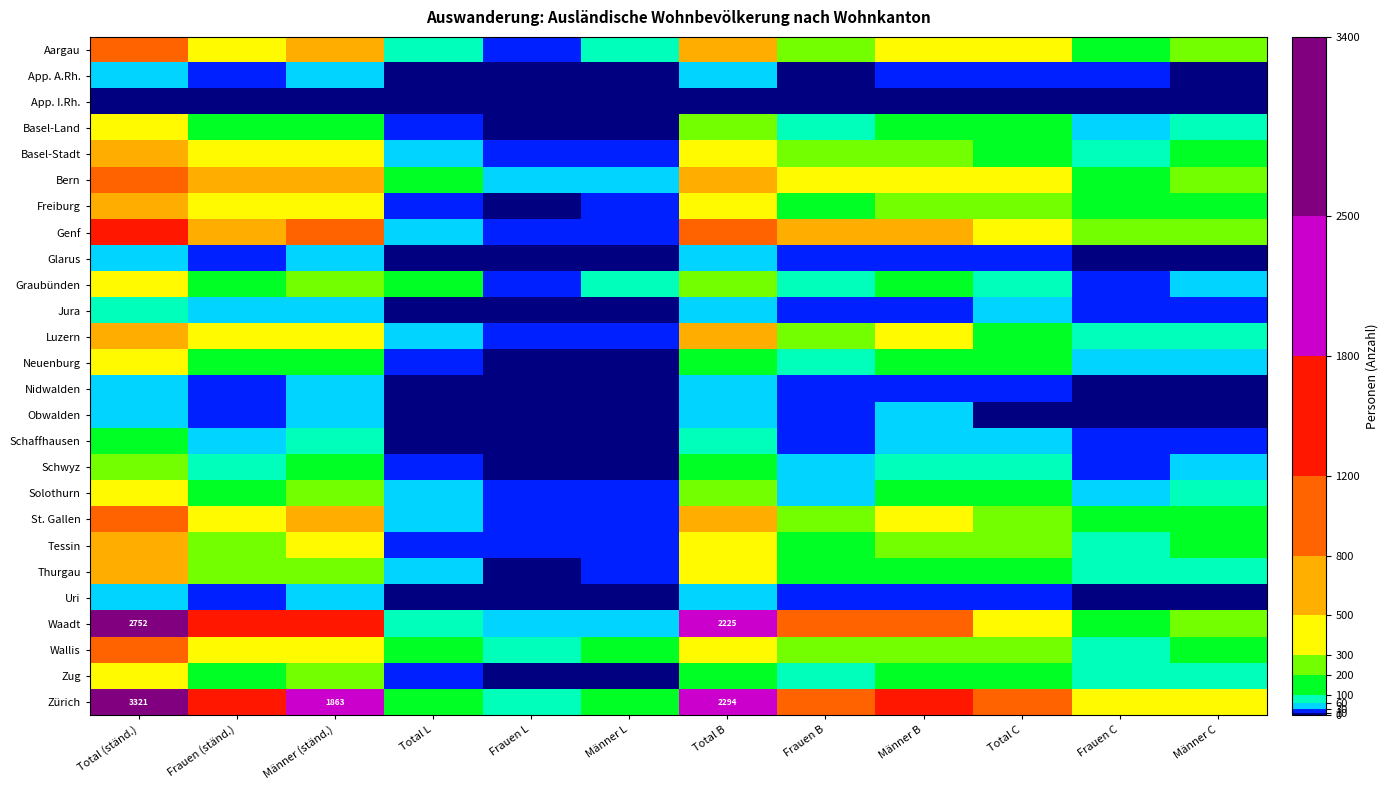

At which label does Uri first exceed 18?

Total (ständ.)